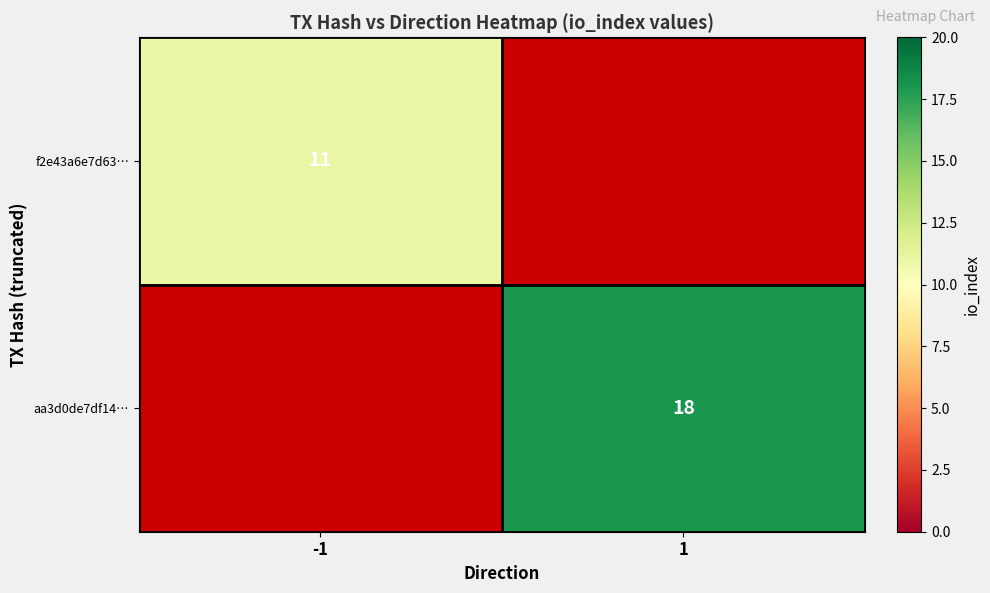

What is the minimum value shown in the chart?

11.0